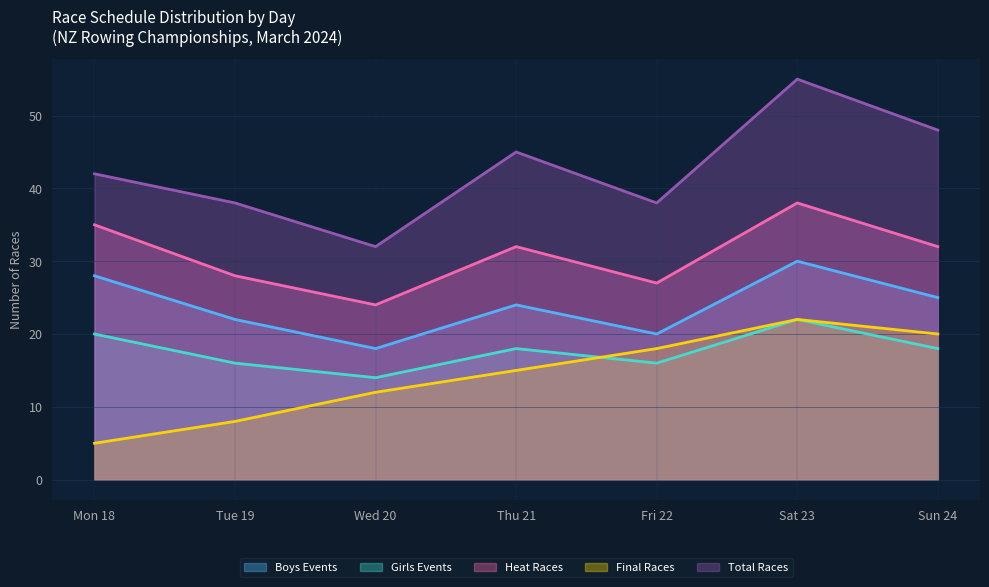

How many interior local peaks does the Heat Races series have?

2